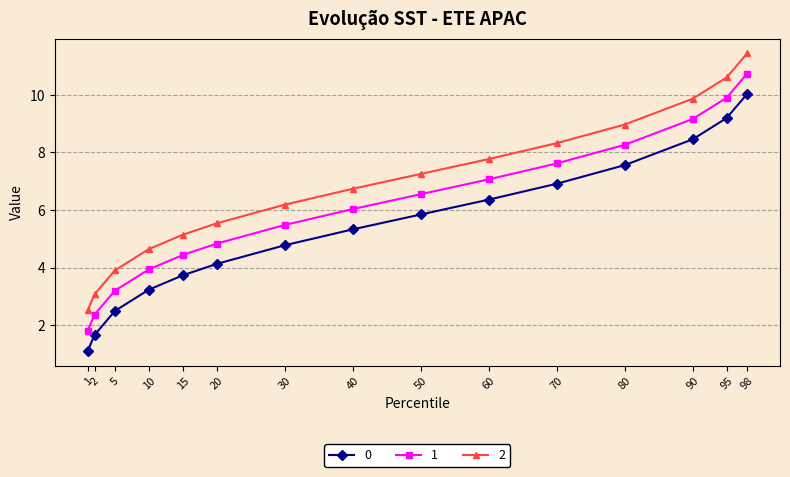

True or false: 0 and 2 intersect in this chart.

False